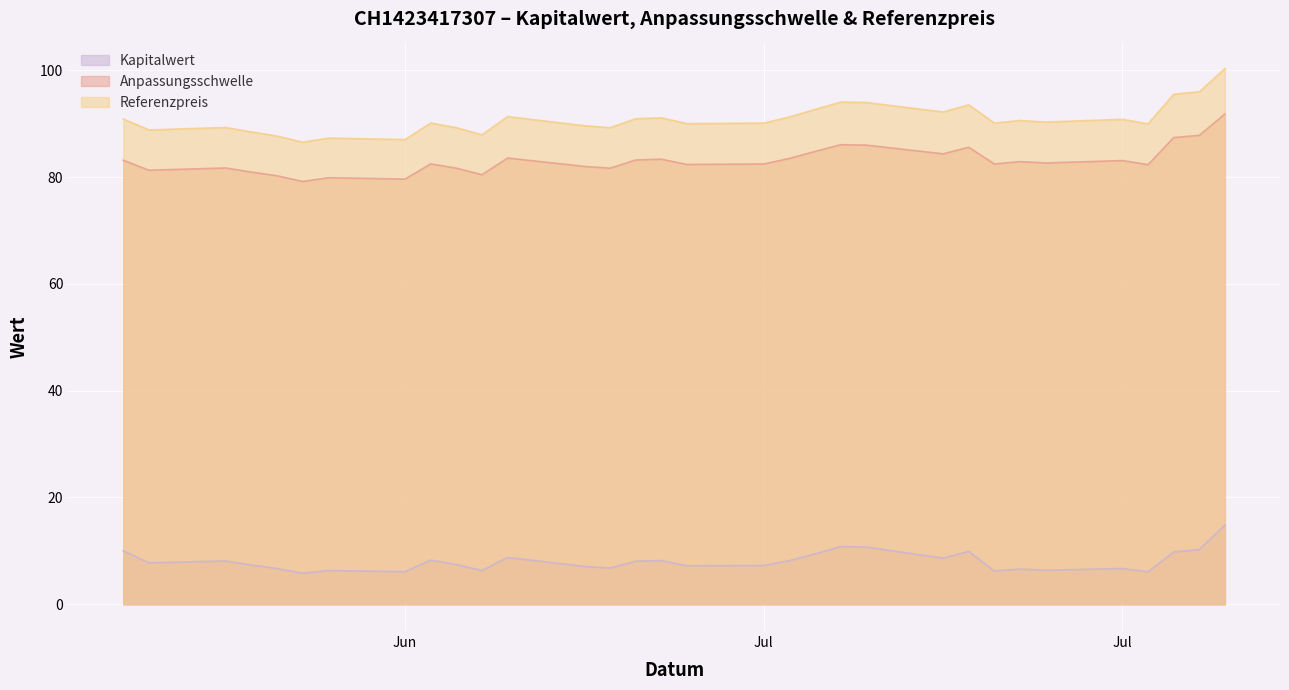

What are all the series names shown in the legend?

Kapitalwert, Anpassungsschwelle, Referenzpreis